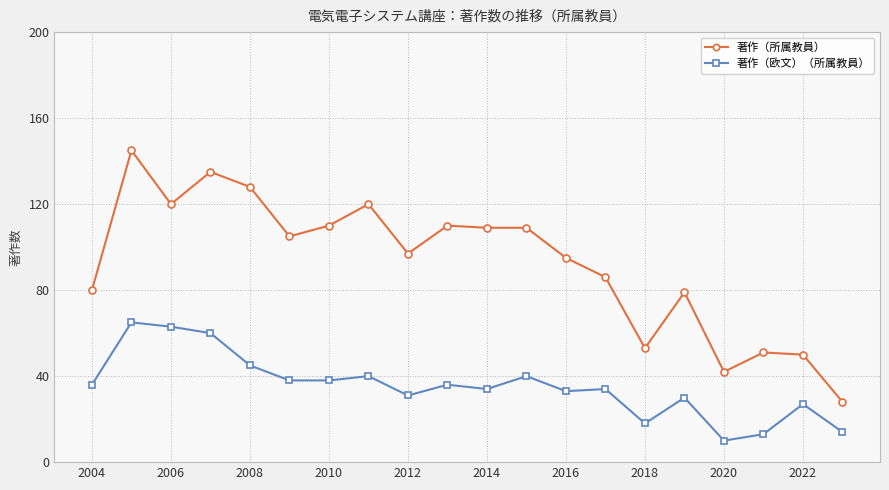

What is the sum of all 著作（欧文）（所属教員） values?

705